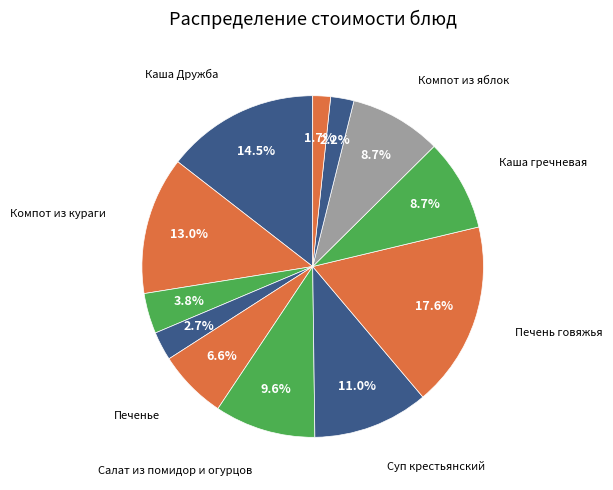

Which category has the biggest portion of the pie?

Печень говяжья